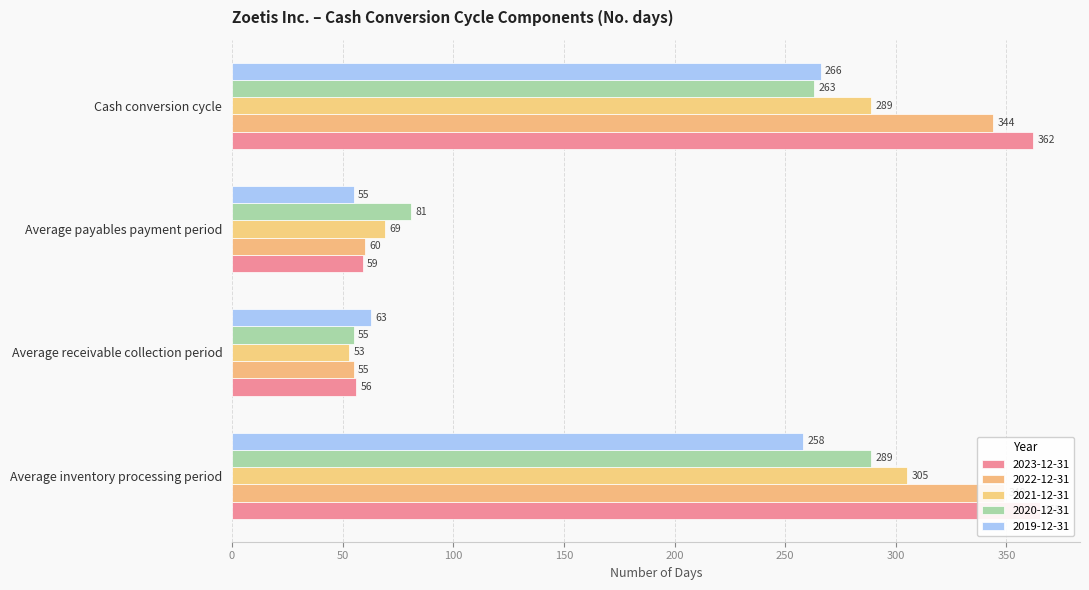

True or false: 2020-12-31 has a value of 509 at Average inventory processing period.

False